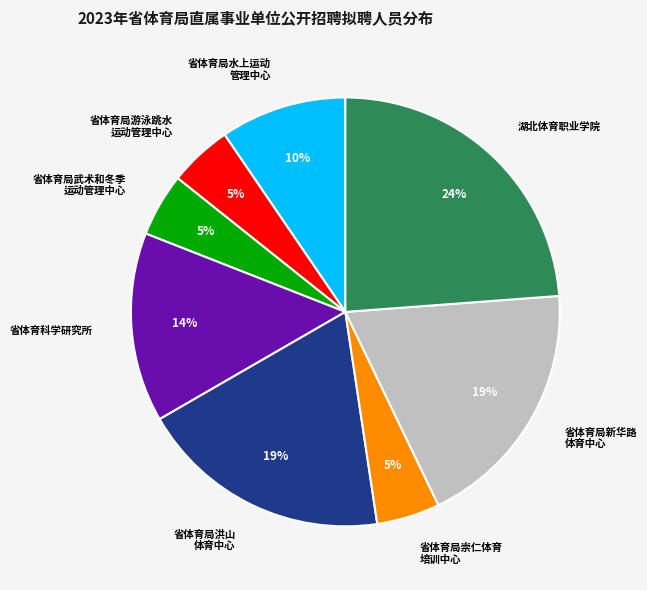

Does 湖北体育职业学院 account for over 50% of the chart?

No